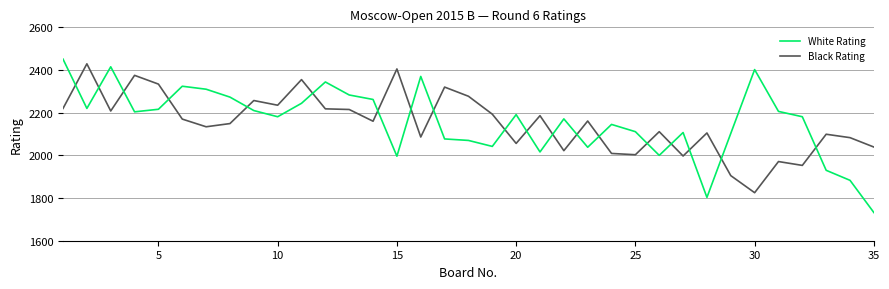

How many lines are shown in the chart?

2